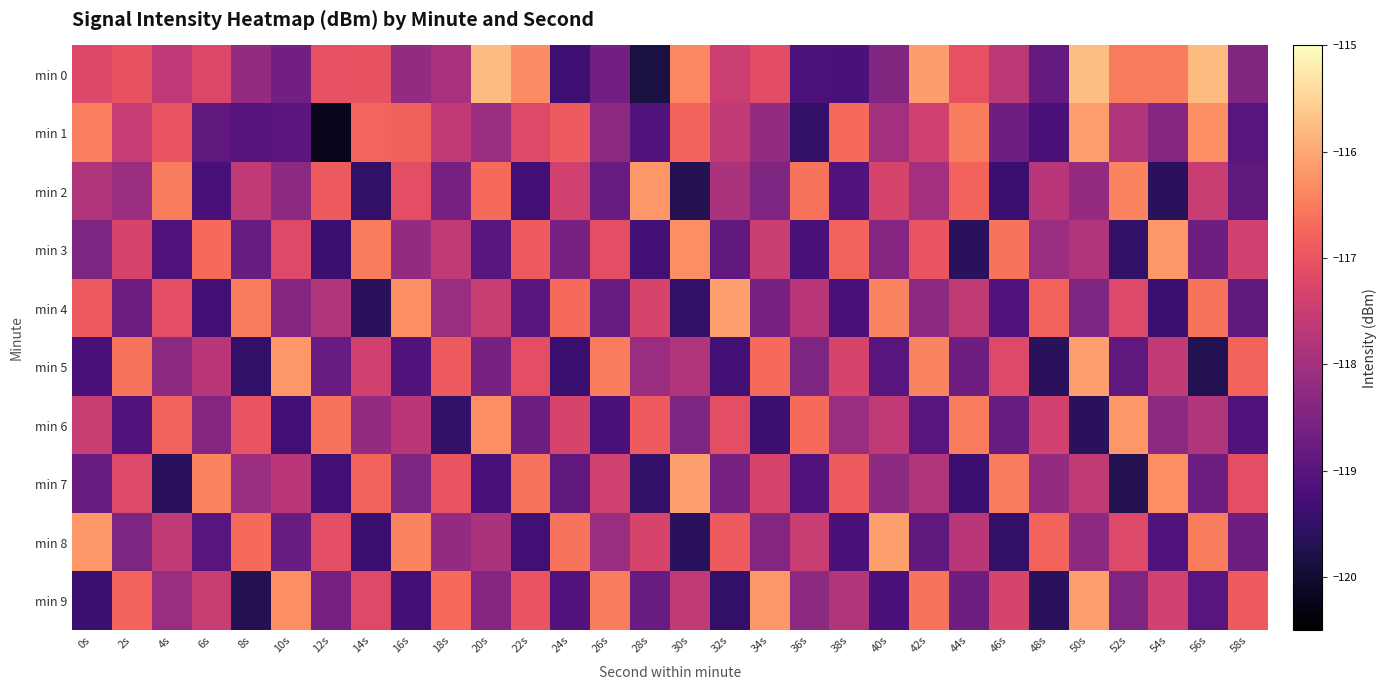

What is the total value across all series at 24s?

-1180.3